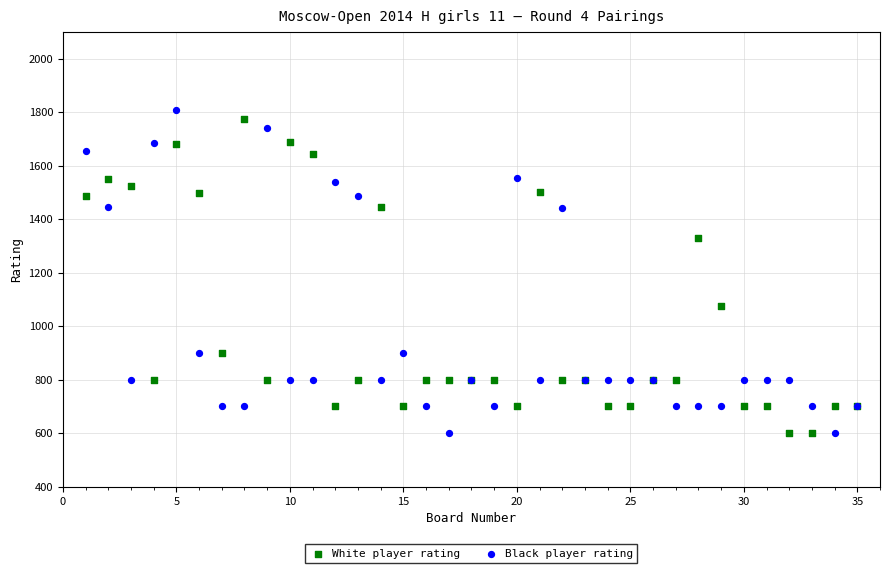

In the White player rating series, what Y value is closest to 1186?

1075